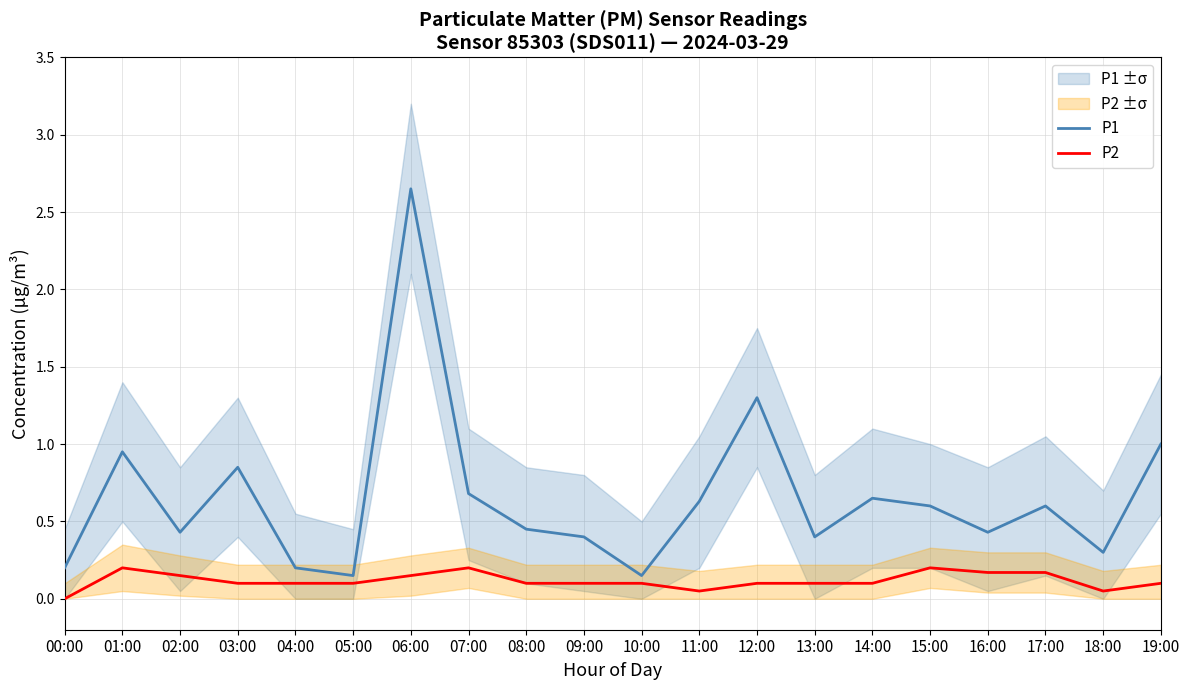

True or false: P1 has more than 1 interior local peaks.

True